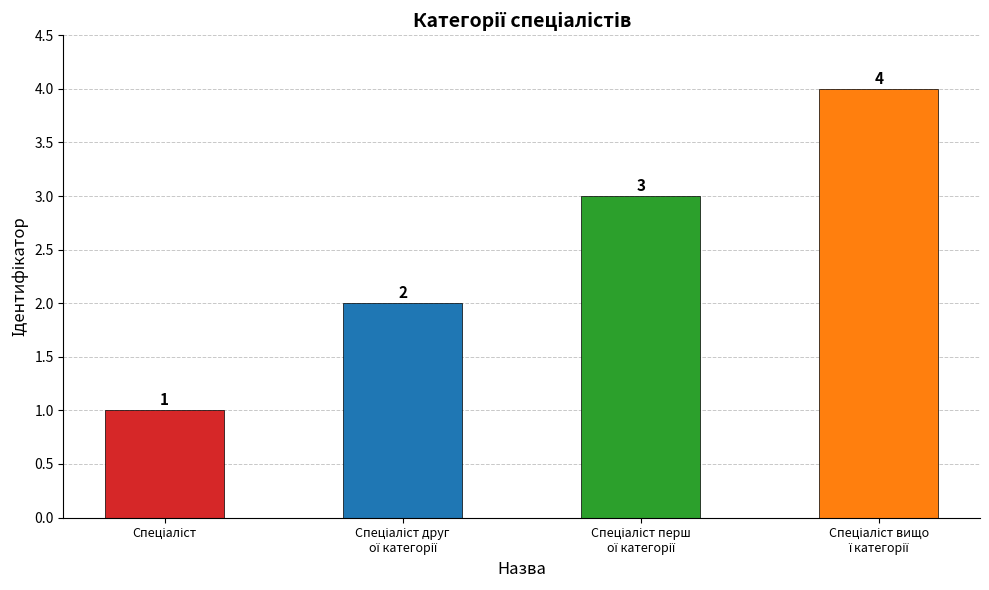

Count the values in the range 2 to 4.

3